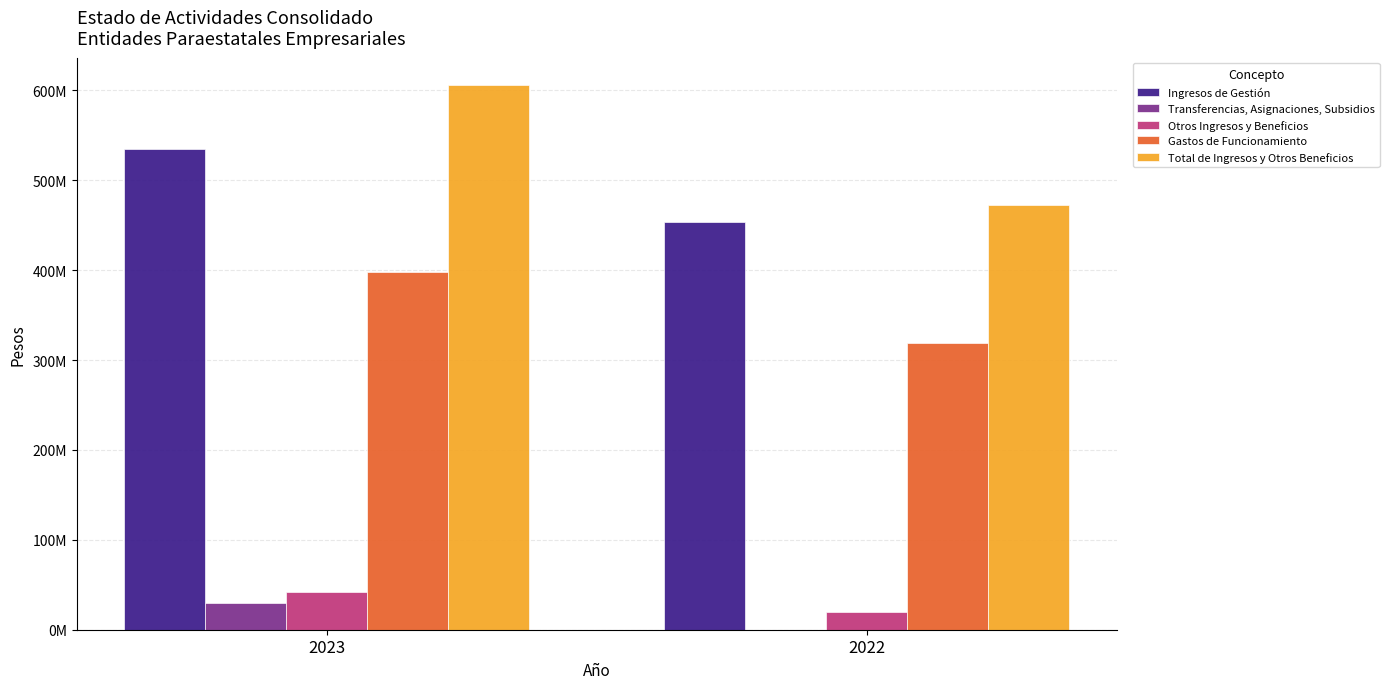

Are the bars grouped side by side (vs. stacked)?

Yes